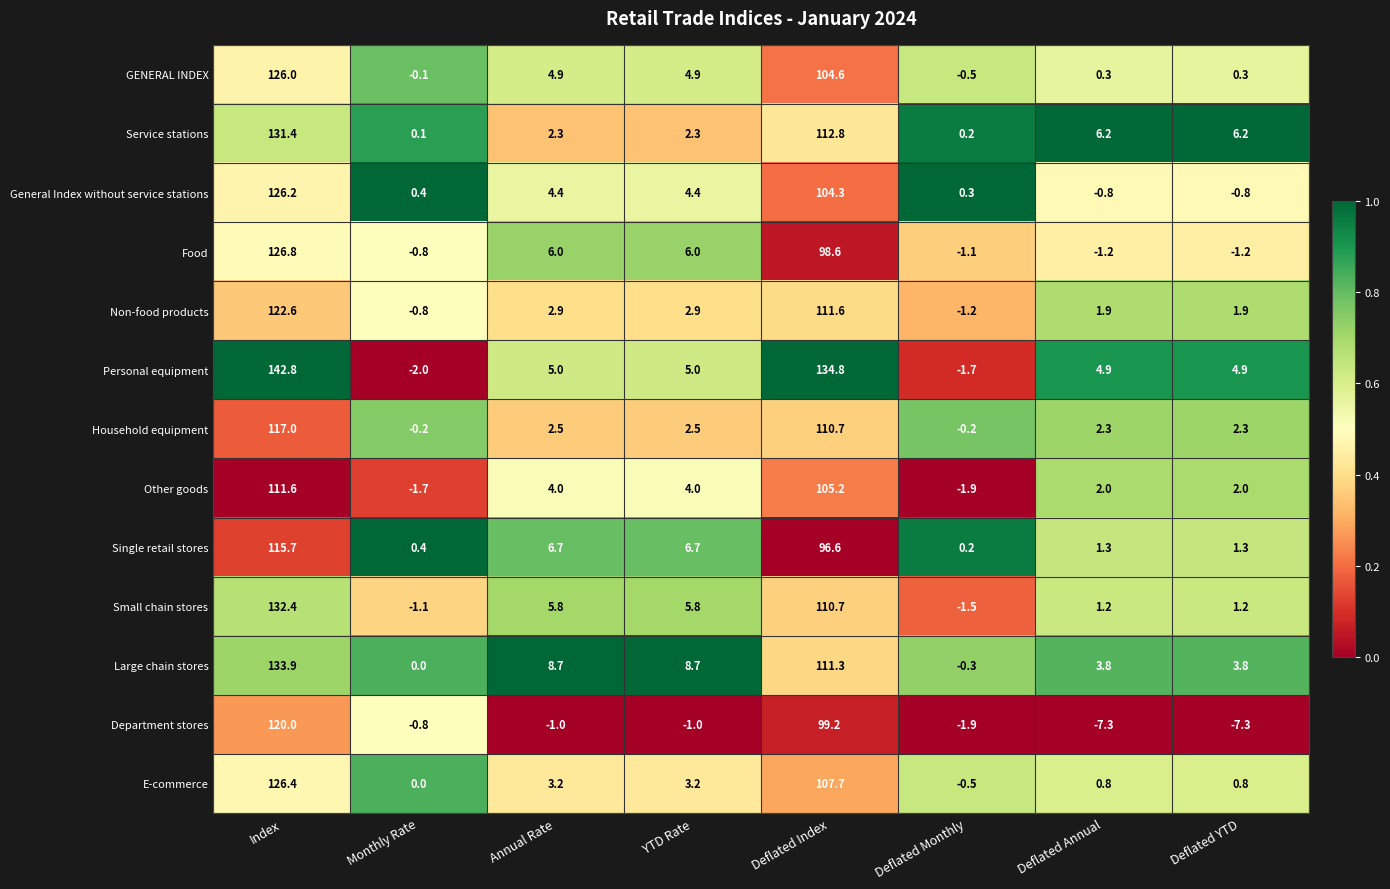

The value of Service stations at Deflated Index is 53.5. True or false?

False